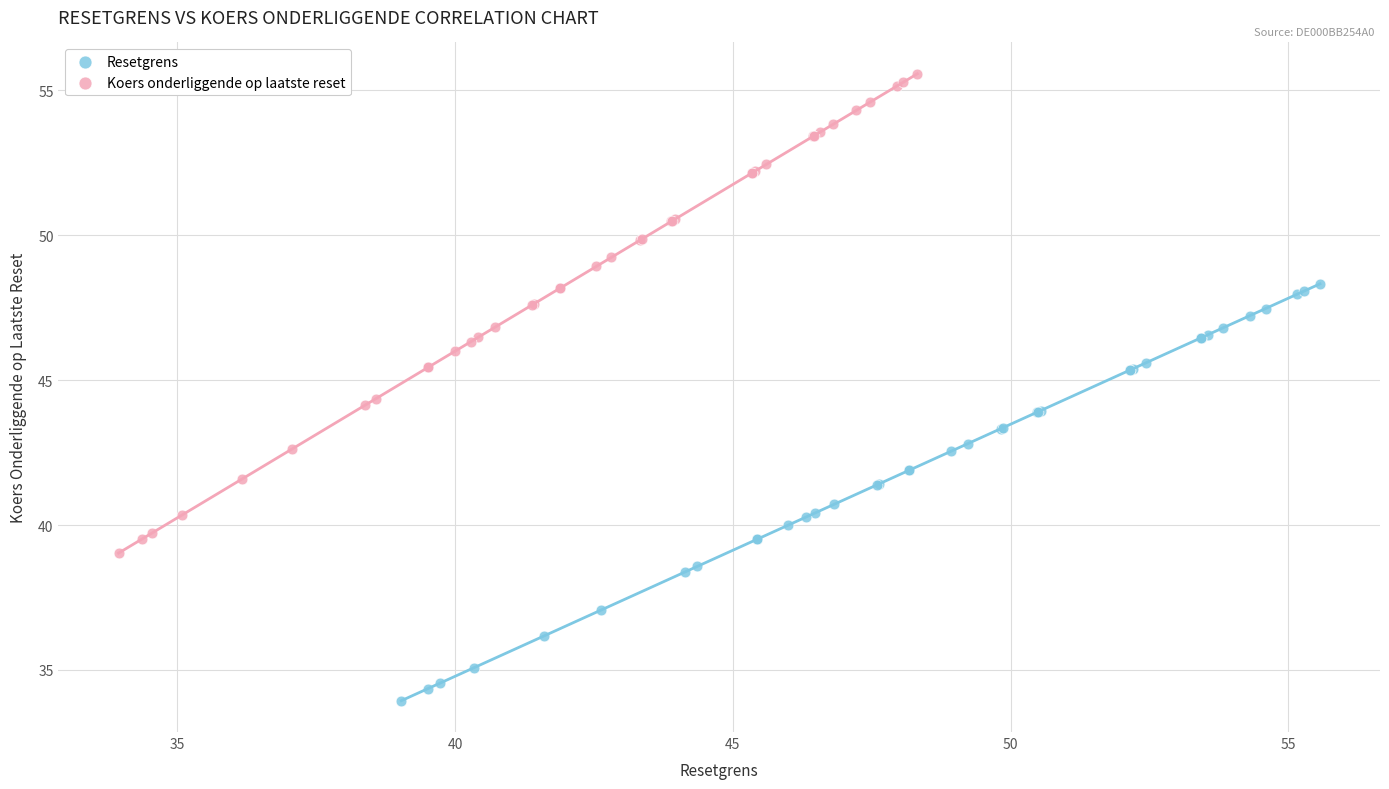

Which series has the largest Y range (max minus min)?

Koers onderliggende op laatste reset